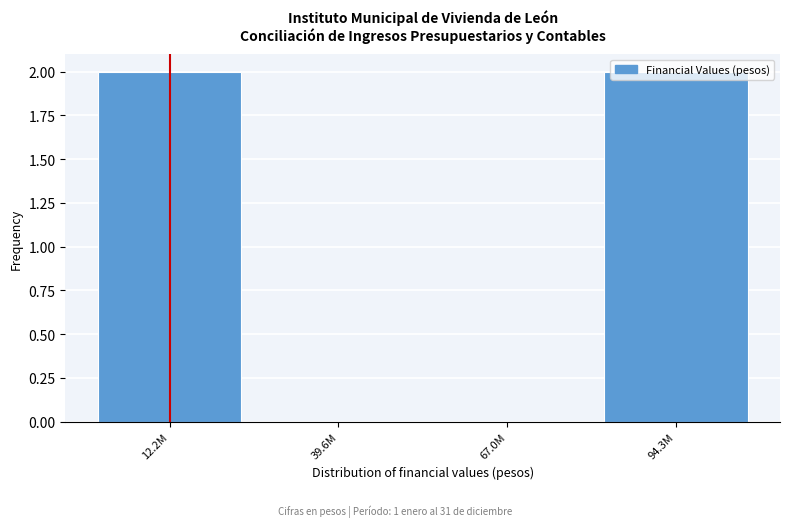

Between 94.3M and 67.0M, which is larger?

94.3M